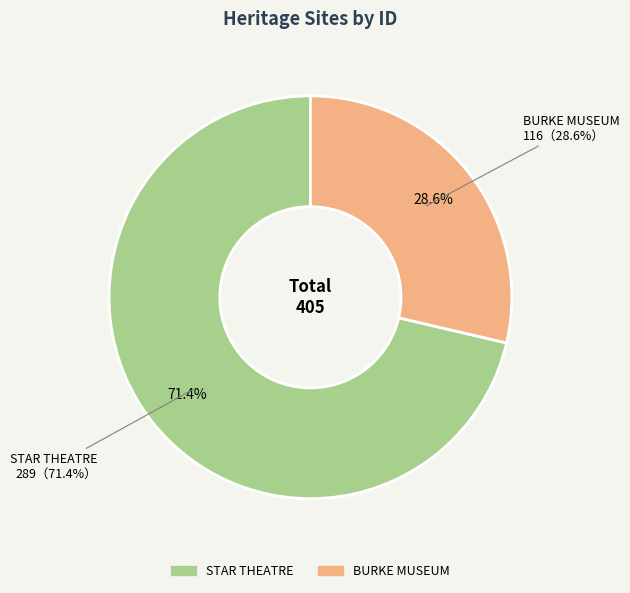

How many slices are in this pie chart?

2